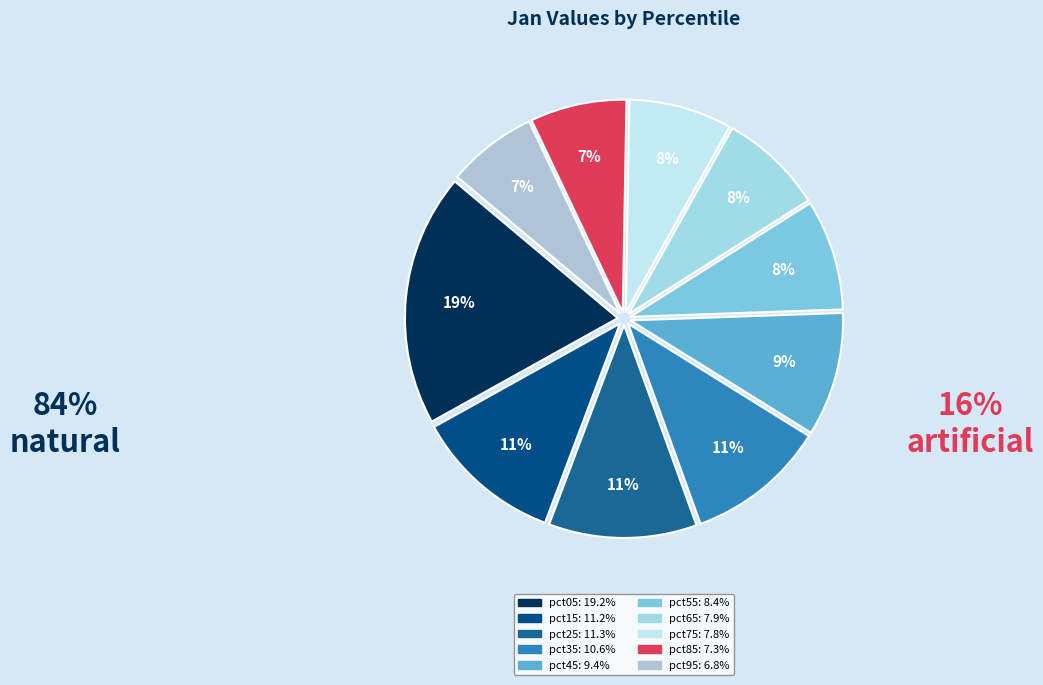

Which slice is the largest?

pct05